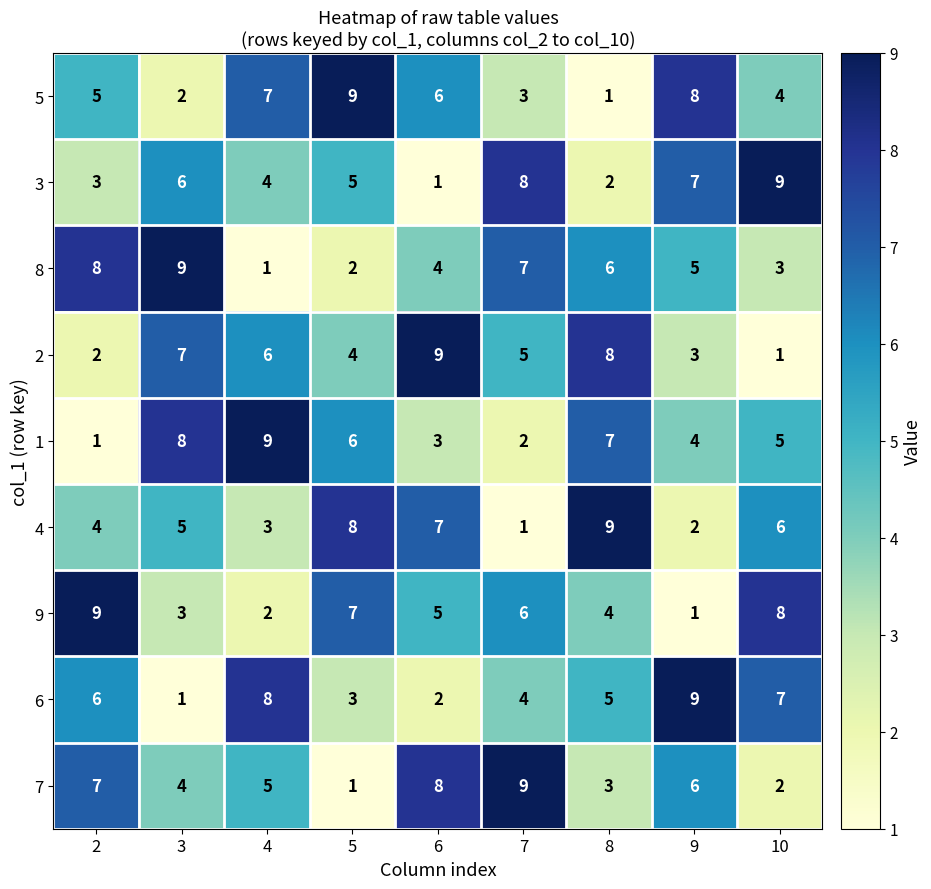

What is the smallest value displayed?

1